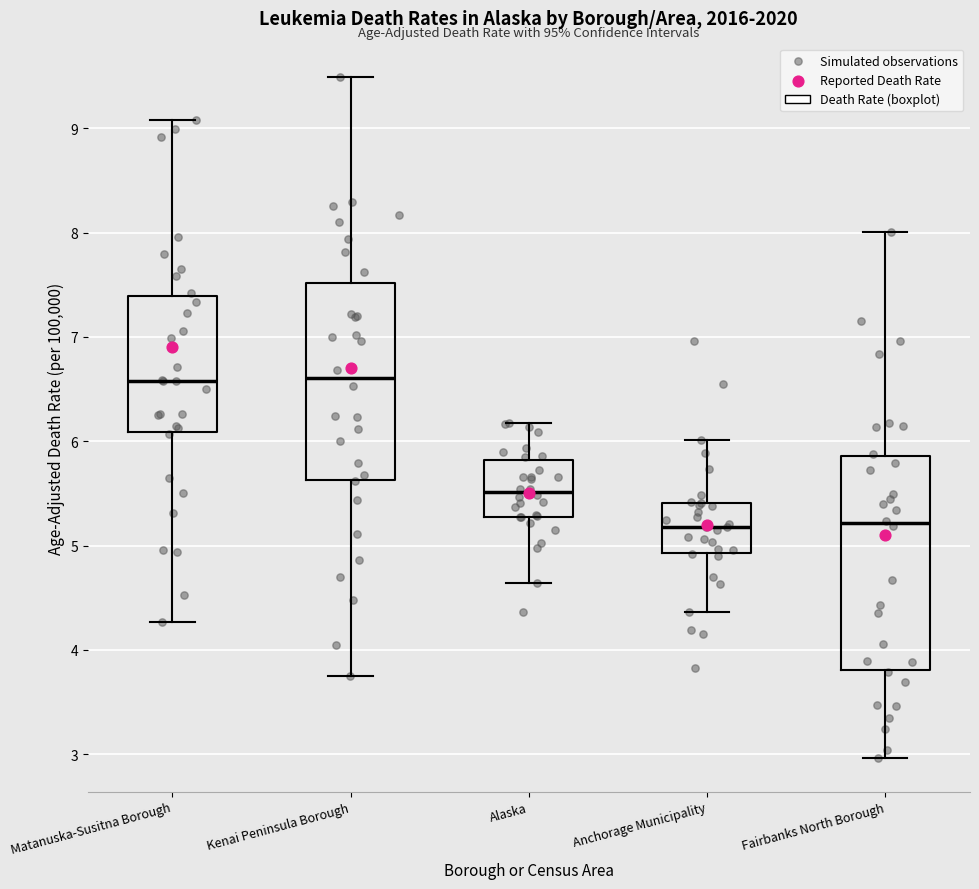

Where is the upper edge of the box for Fairbanks North Borough on the y-axis? The values are not printed on the chart, so give them approximately, as read against the axis.

5.9